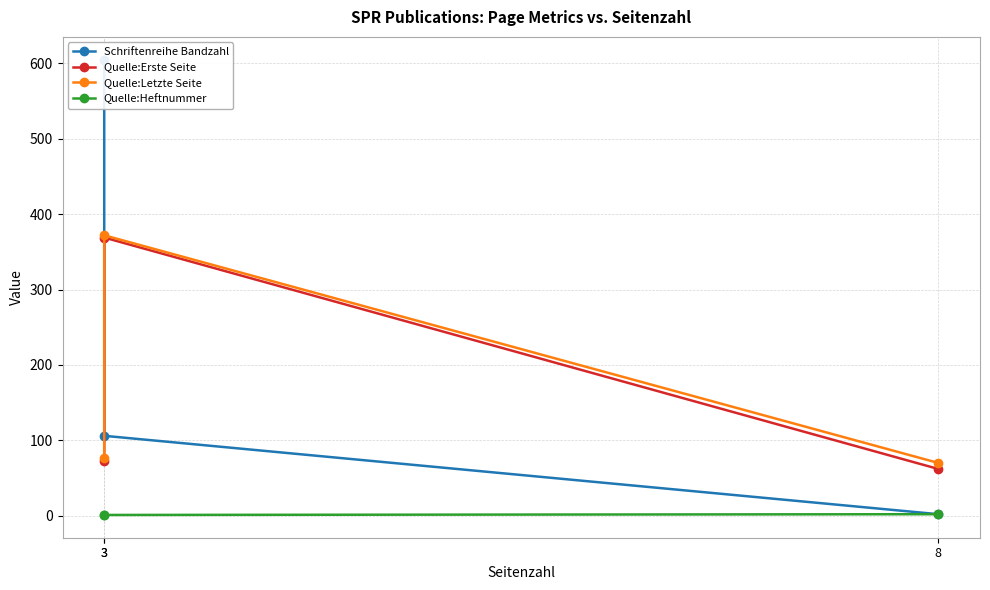

At how many categories does at least one series exceed 3?

3